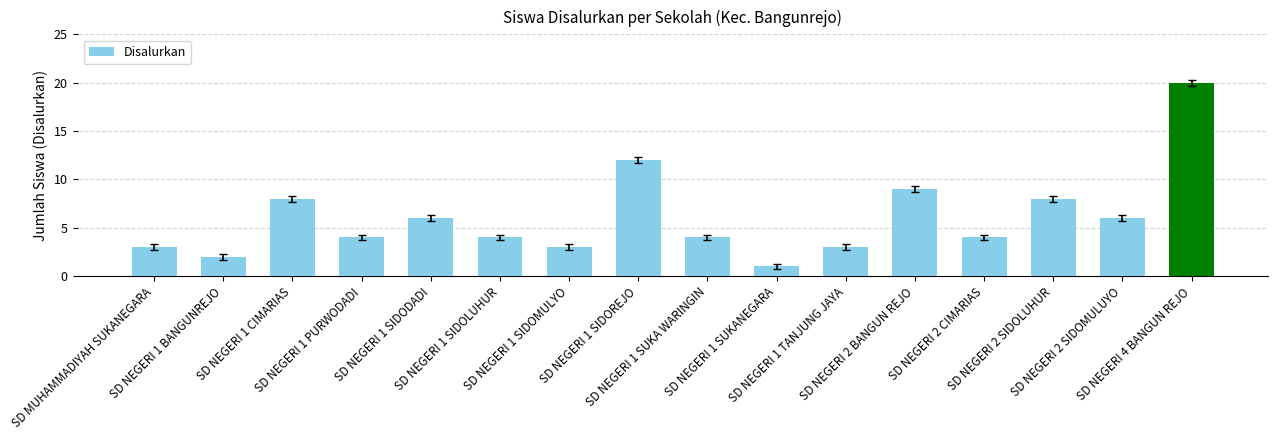

What is the value of the 14th bar from the left?

8